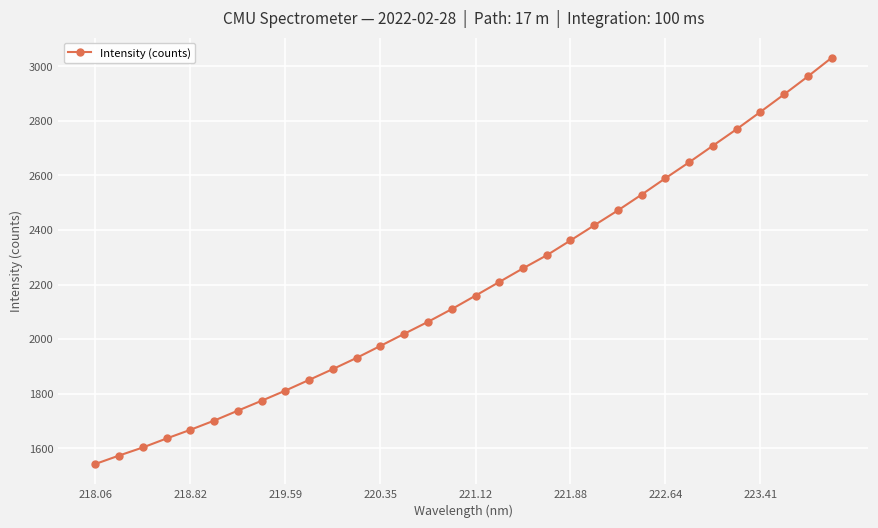

How many distinct data groups are displayed?

1